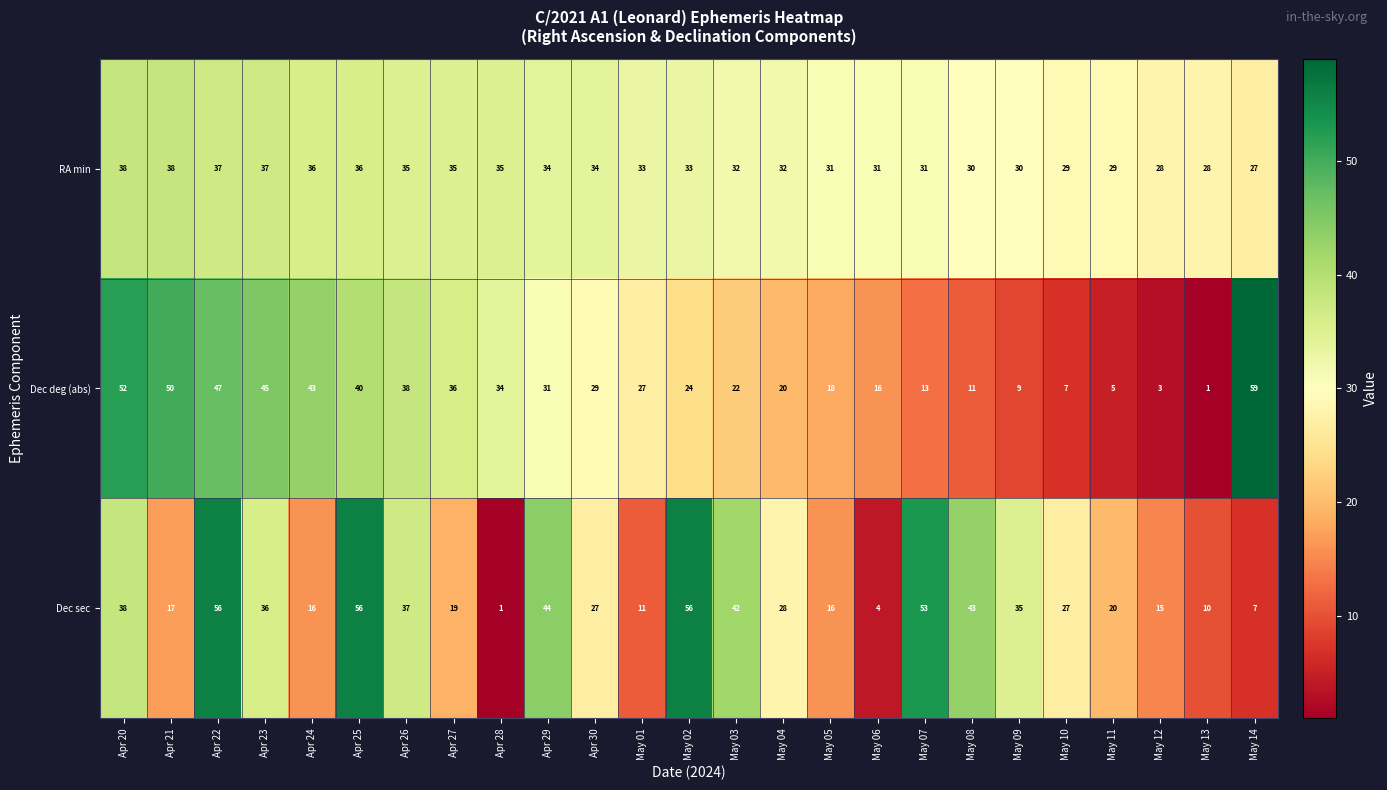

Rank the series at May 11 from lowest to highest value.

Dec deg (abs), Dec sec, RA min